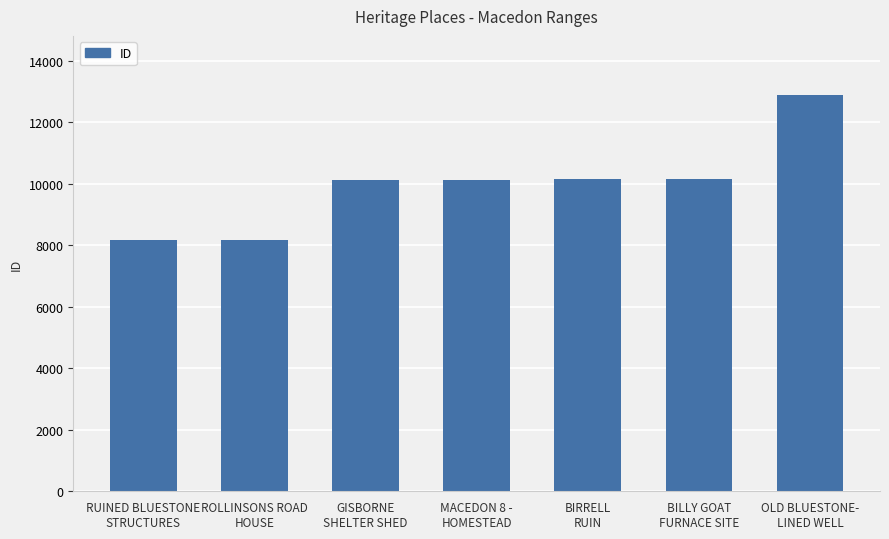

Is it true that the value at RUINED BLUESTONE
STRUCTURES is 8162?

True